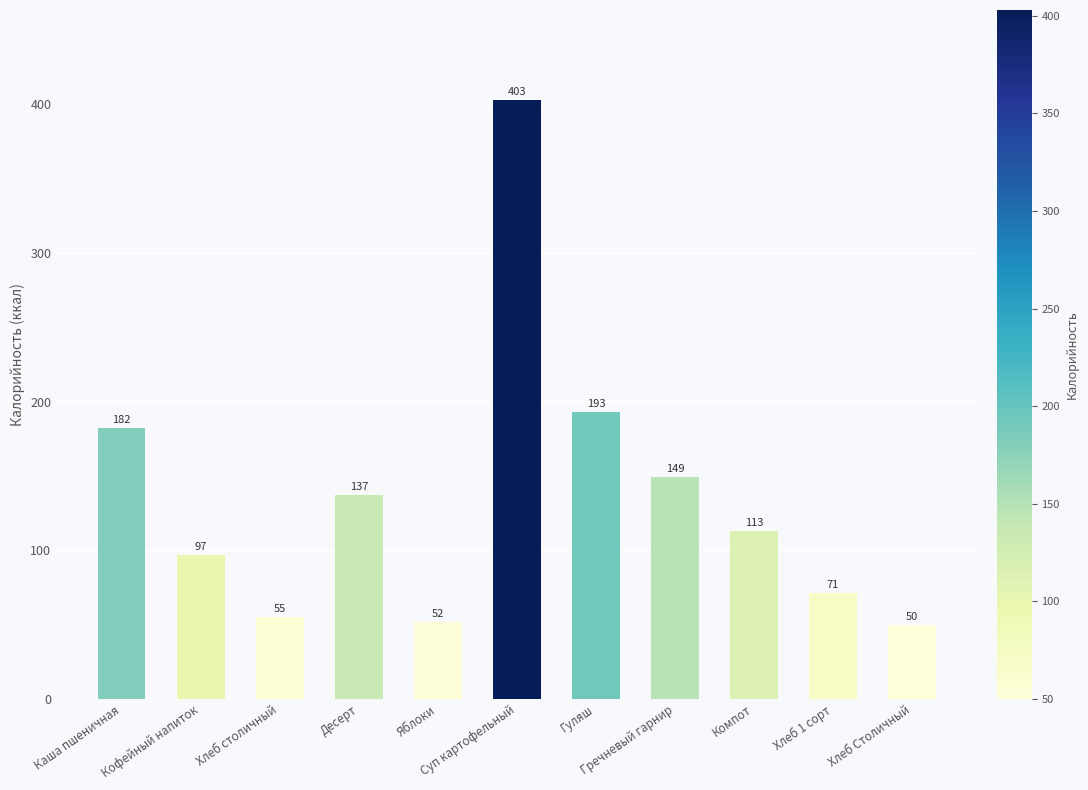

At which label is the value closest to 226?

Гуляш